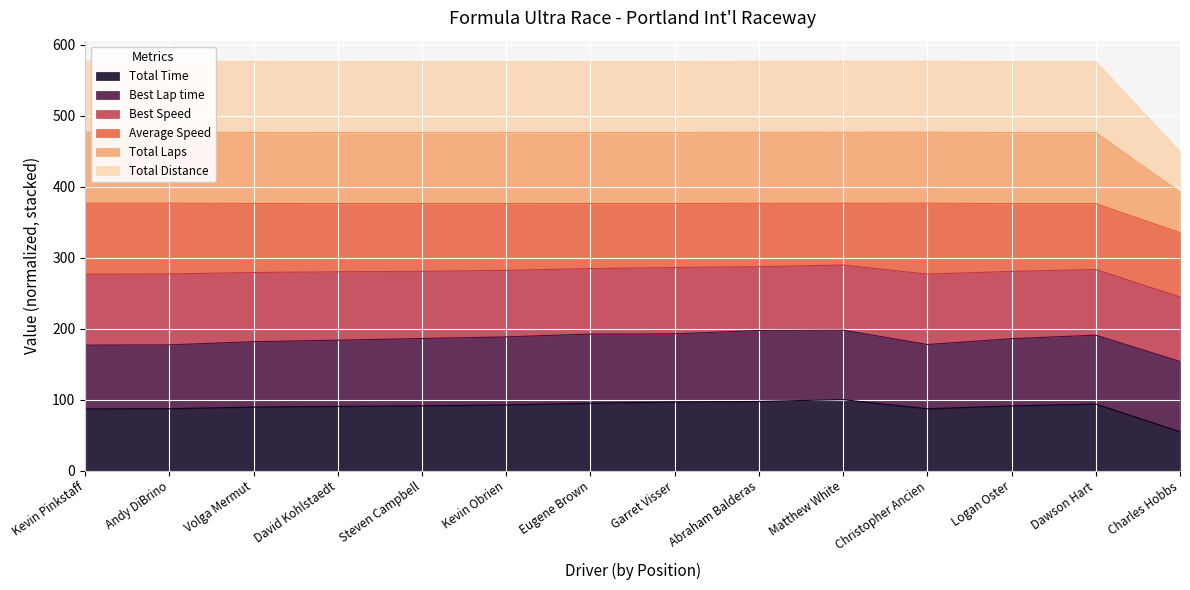

Is the value of Total Distance at Christopher Ancien greater than the value of Total Laps at Christopher Ancien?

No